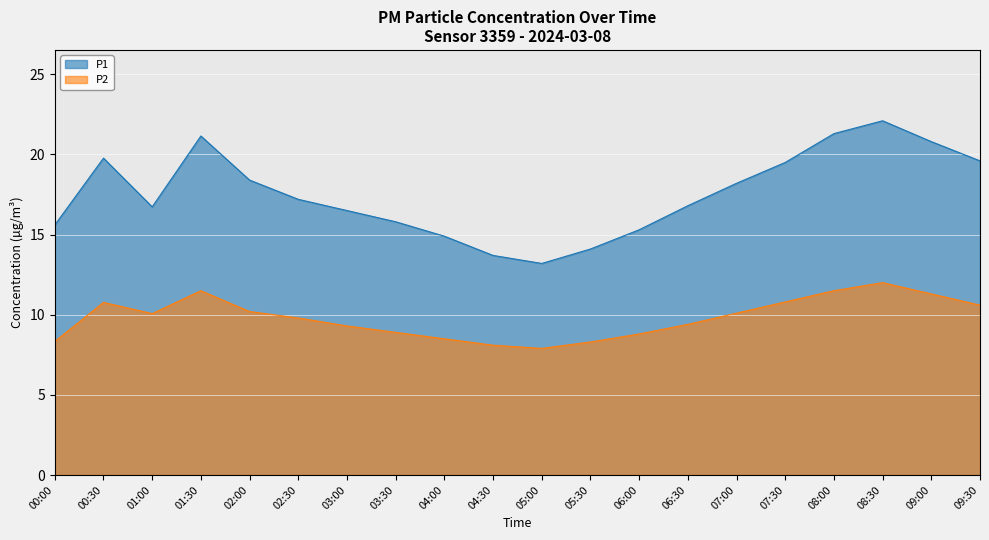

In P1, how many points are higher than both neighbors (excluding endpoints)?

3